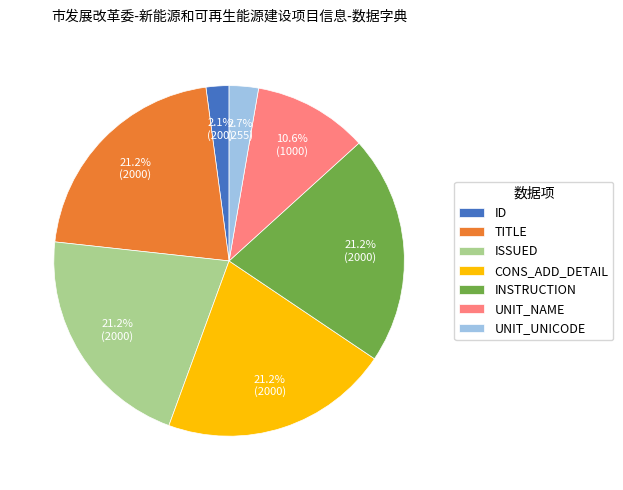

What is the ratio of the value at UNIT_NAME to the value at INSTRUCTION?

0.5